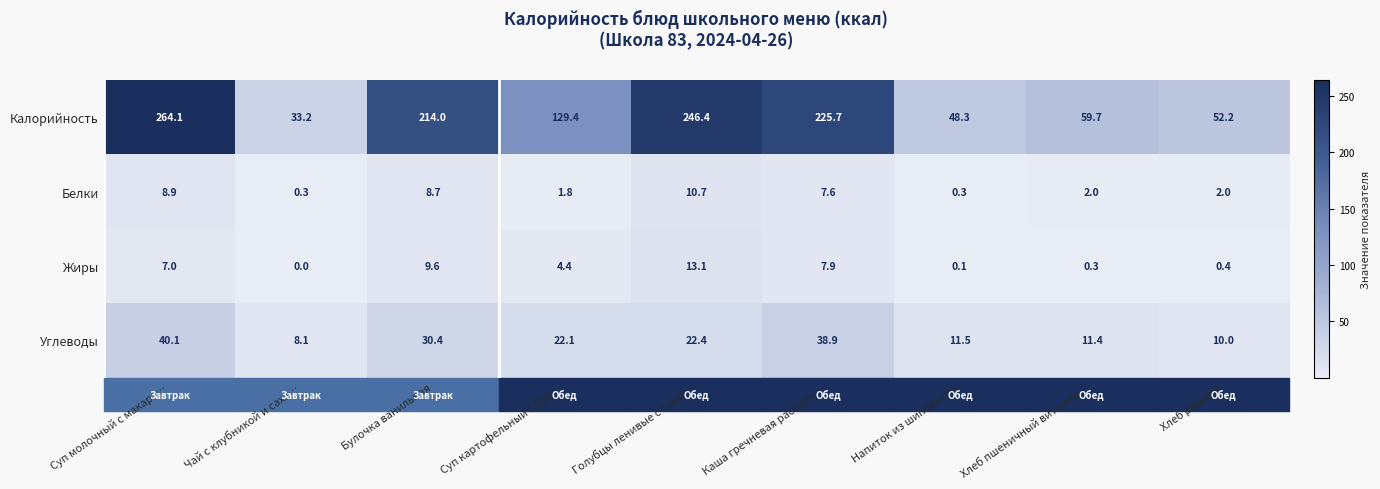

What is the sum of the Жиры values at Напиток из шиповника and Хлеб пшеничный витамин…?

0.4